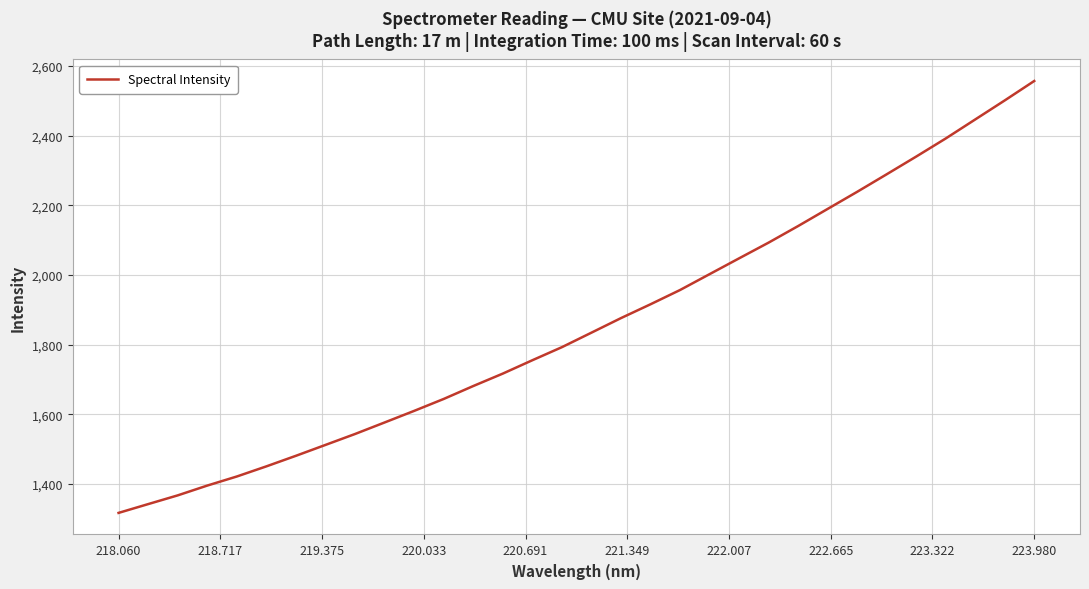

What is the maximum value shown in the chart?

2556.5